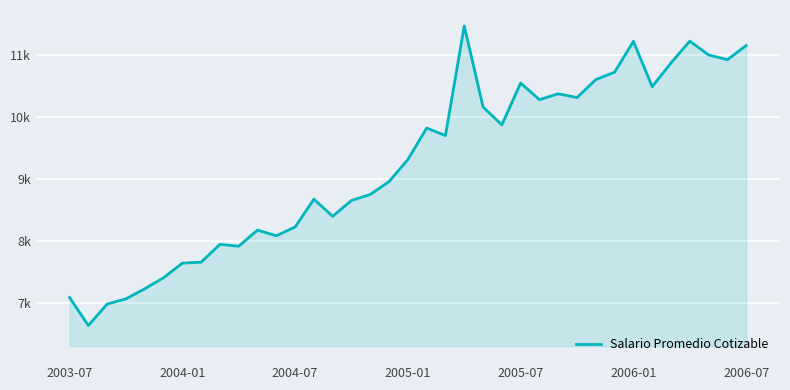

What is the difference between the maximum and minimum values?

4823.6